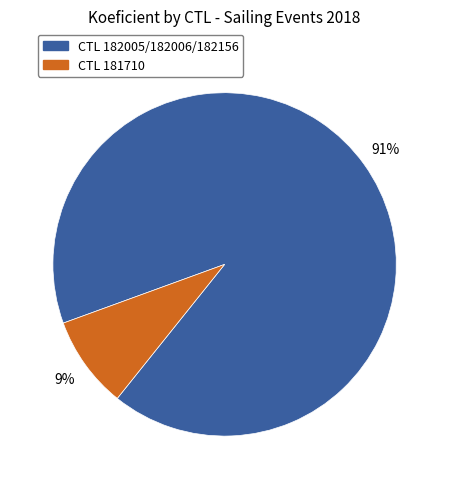

How many segments does this pie chart have?

2